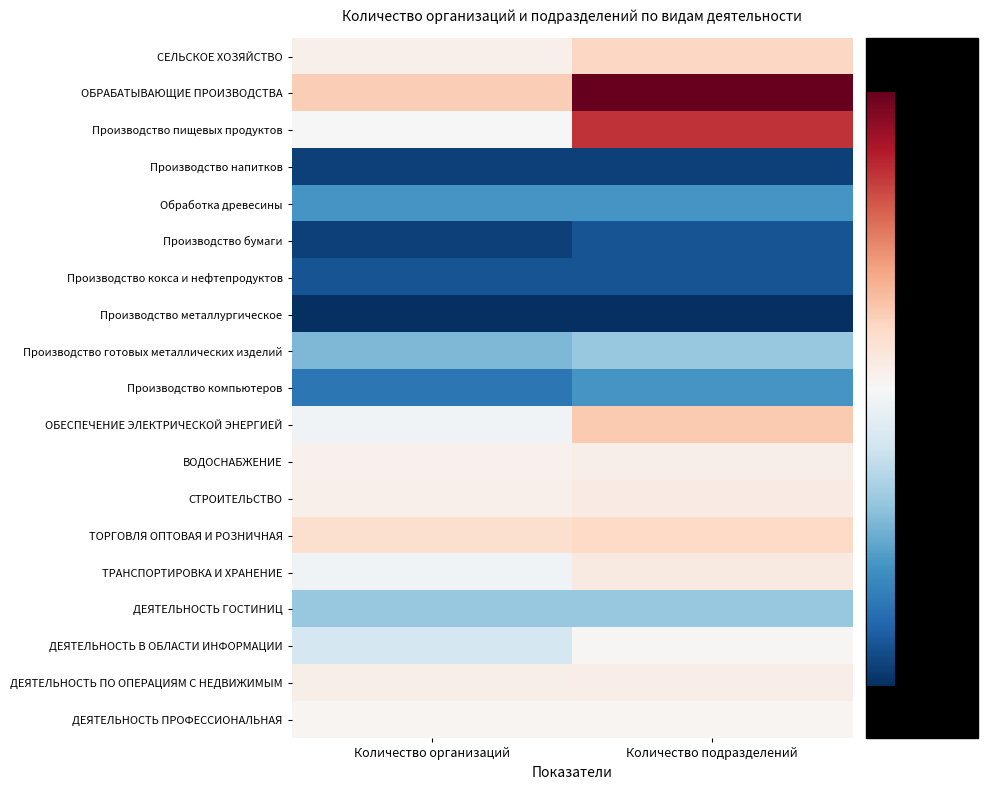

At how many categories does at least one series exceed 287?

1